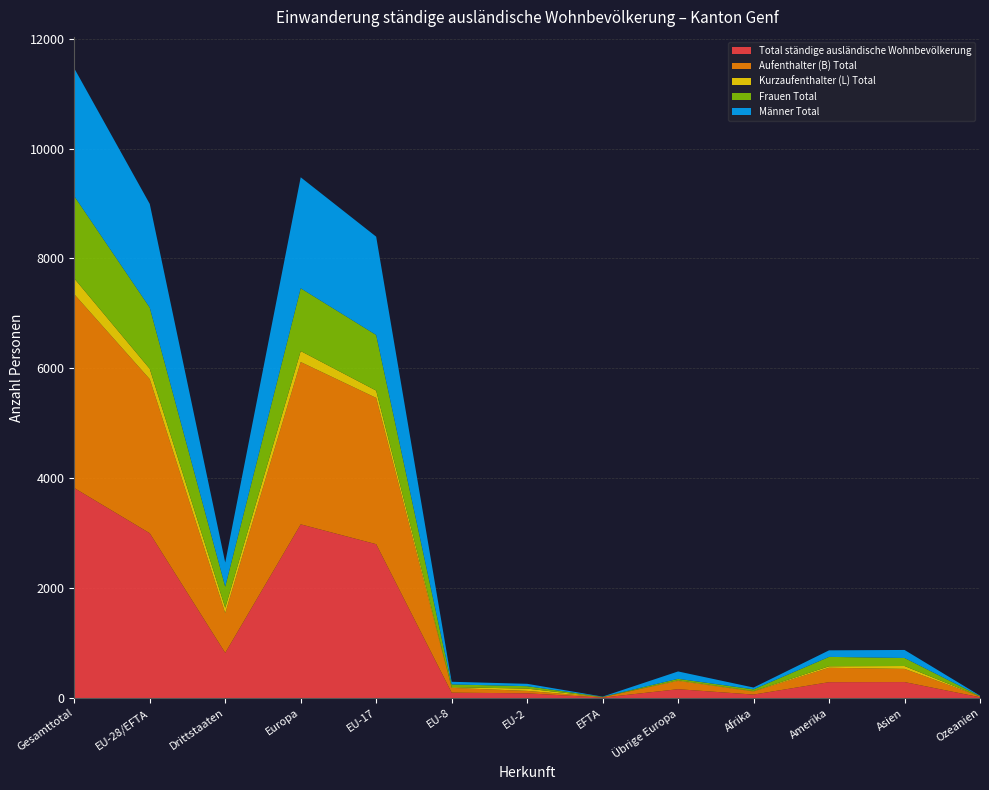

Reading left to right, list all the values displayed in this chart.

Total ständige ausländische Wohnbevölkerung: 3823	3000	823	3162	2801	99	87	9	162	64	290	292	15
Aufenthalter (B) Total: 3526	2804	722	2954	2662	87	44	9	150	56	262	240	14
Kurzaufenthalter (L) Total: 288	189	99	200	133	12	42	0	11	8	27	52	1
Frauen Total: 1498	1114	384	1142	1012	51	44	5	28	31	171	146	8
Männer Total: 2325	1886	439	2020	1789	48	43	4	134	33	119	146	7